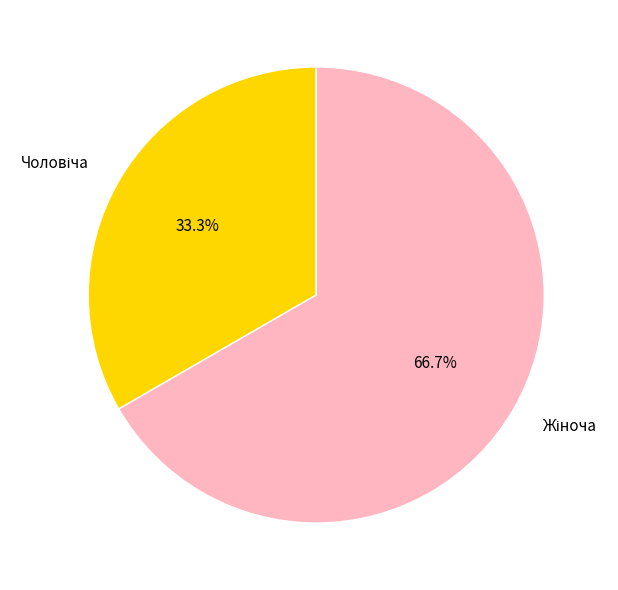

To the nearest percent, what is the difference between the largest and smallest slice percentages?

33%